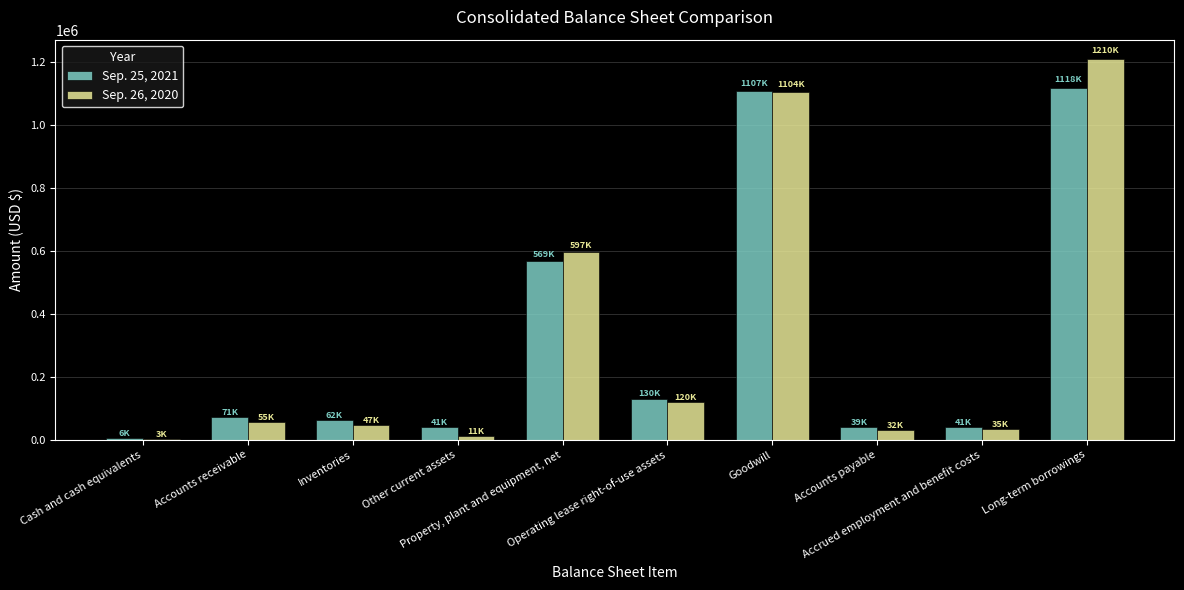

What are all the series names shown in the legend?

Sep. 25, 2021, Sep. 26, 2020